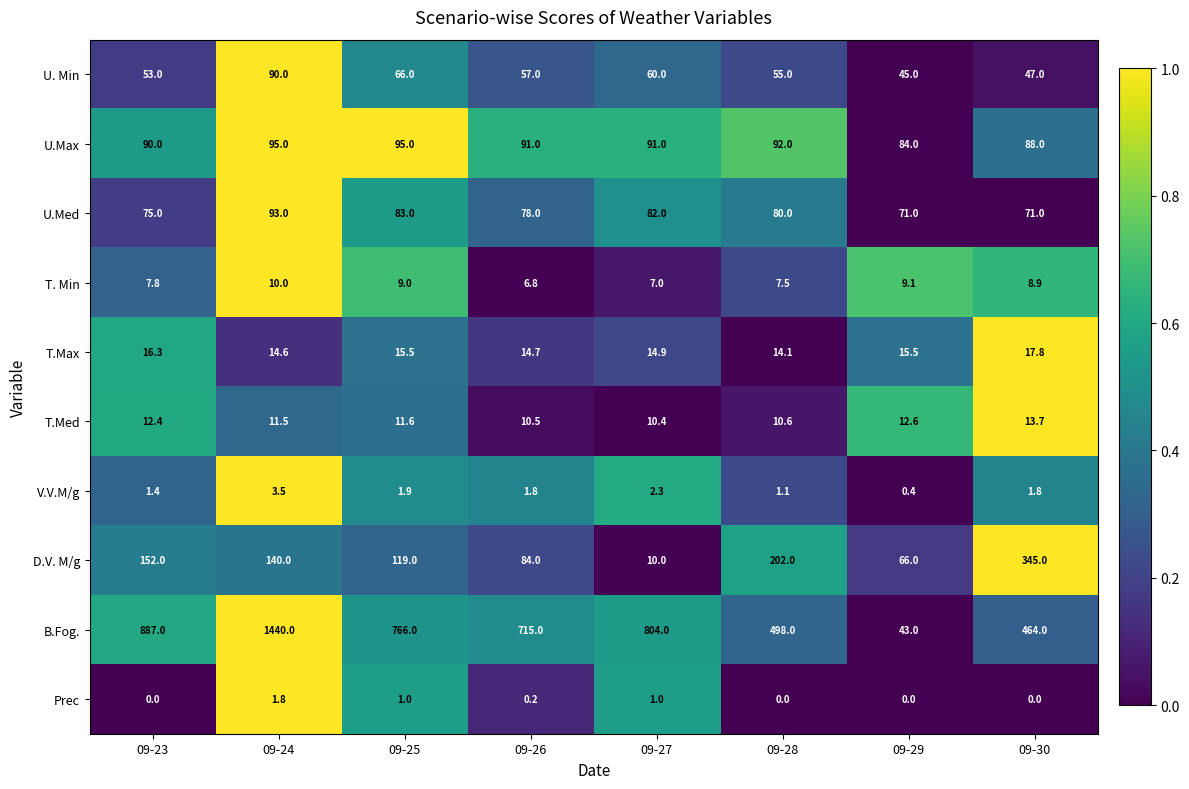

Rank the series at 09-25 from lowest to highest value.

Prec, V.V.M/g, T. Min, T.Med, T.Max, U. Min, U.Med, U.Max, D.V. M/g, B.Fog.